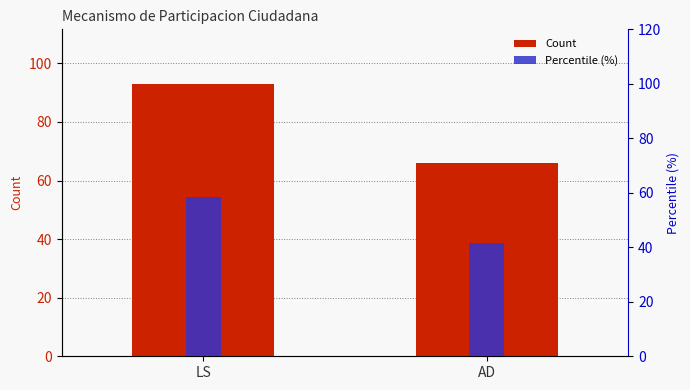

What is the spread (max minus min) of values at LS?

34.5